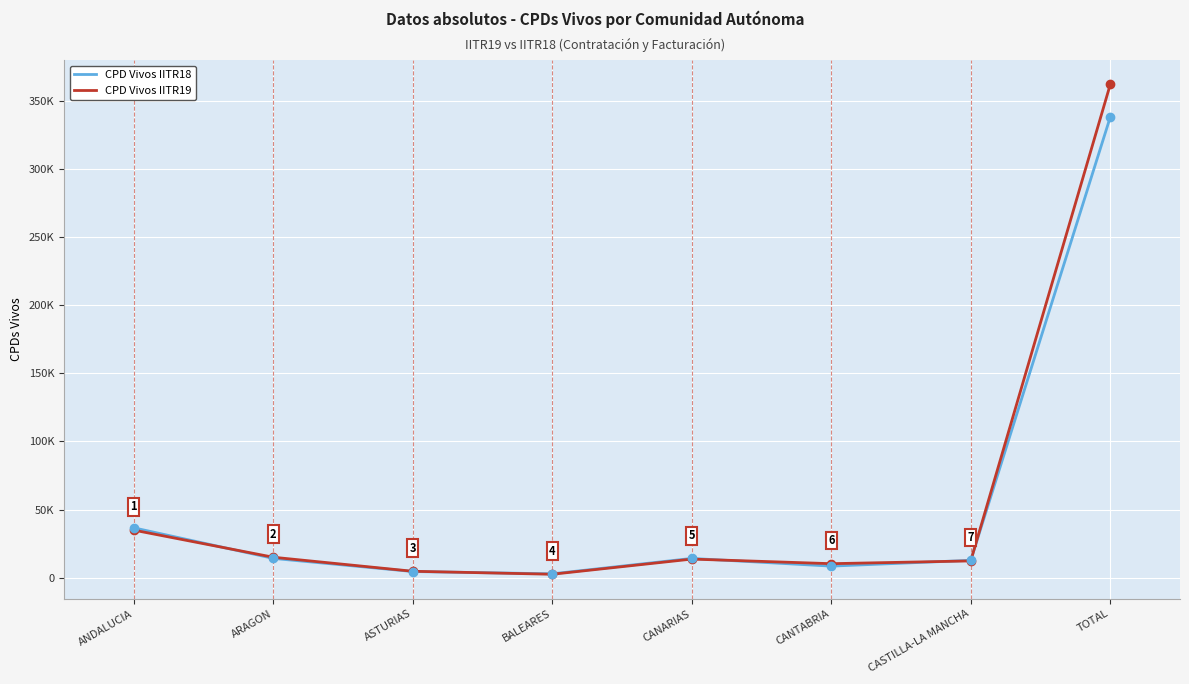

What is the maximum value shown in the chart?

361818